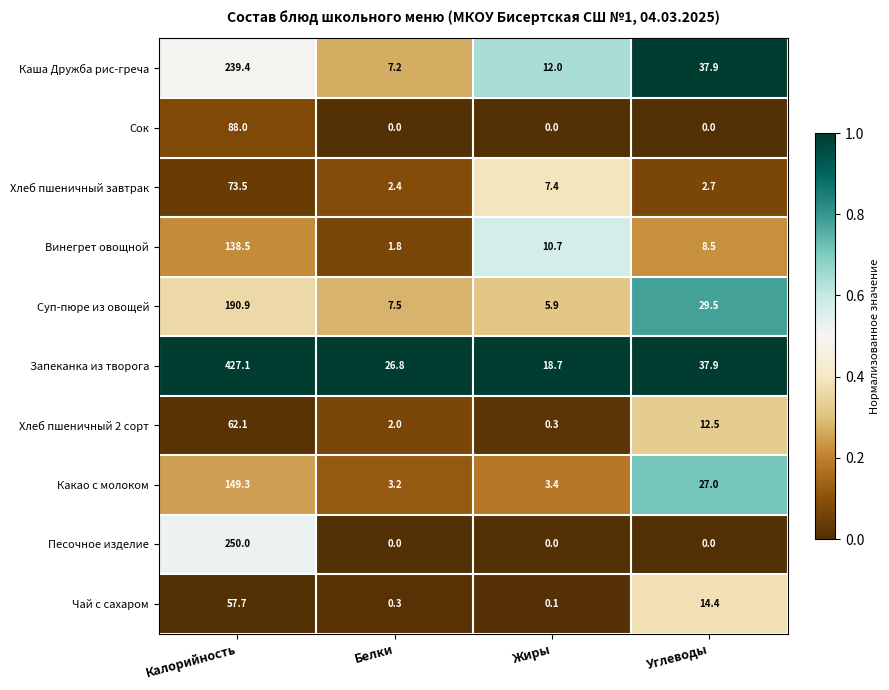

Which series has the largest total across all categories?

Запеканка из творога